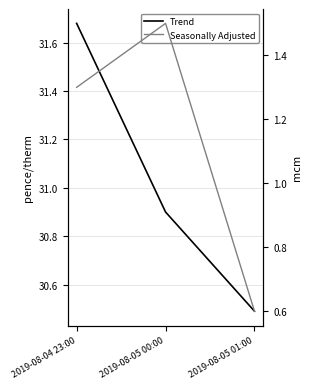

At which label does Seasonally Adjusted reach its minimum?

2019-08-05 01:00